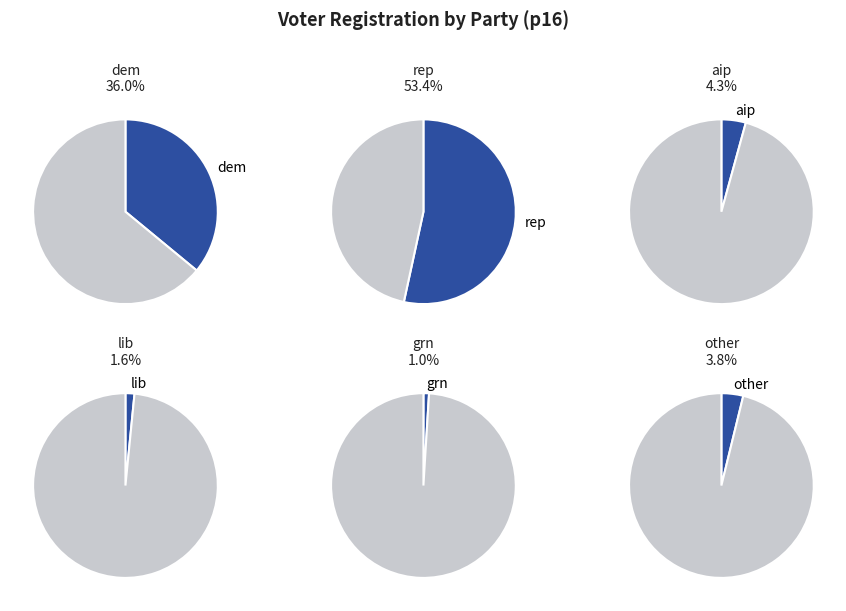

How many slices are in this pie chart?

6